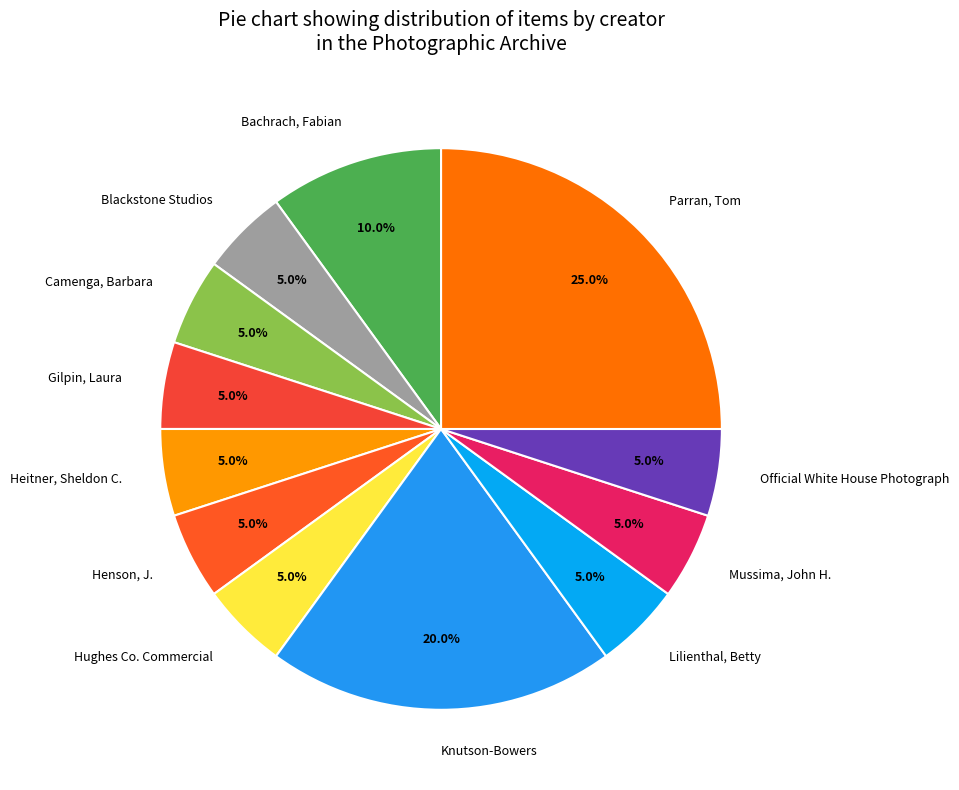

What percentage do Lilienthal, Betty and Bachrach, Fabian together represent?

15.0%